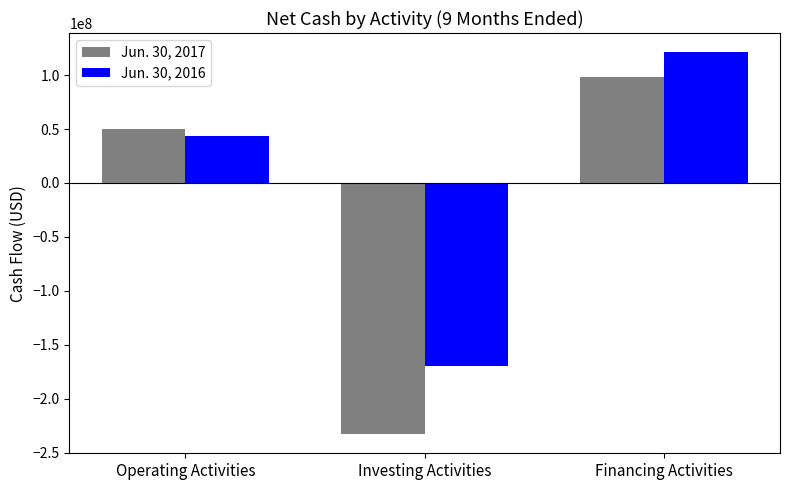

What is the difference between the Jun. 30, 2016 values at Investing Activities and Operating Activities?

213151465